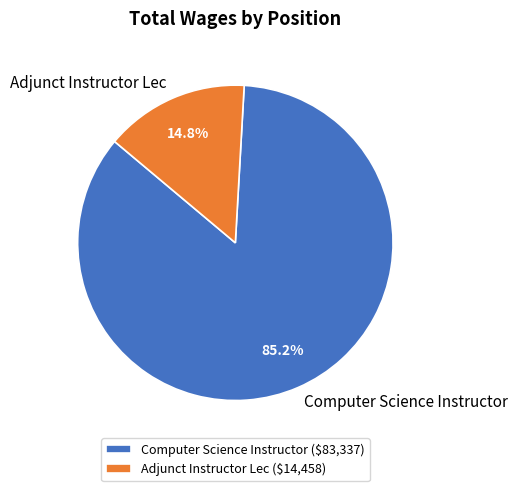

What is the largest slice in the pie chart?

Computer Science Instructor